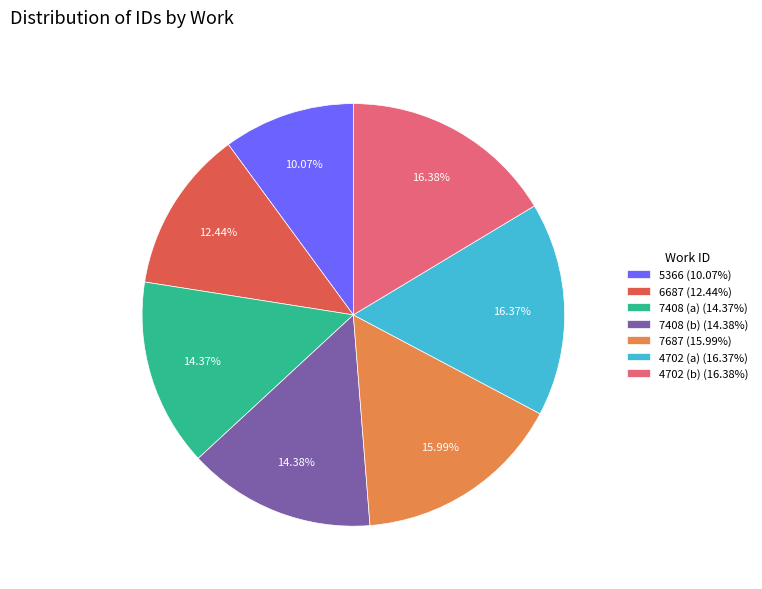

Approximately how many times larger is the value at 6687 (12.44%) compared to 7687 (15.99%)?

0.8